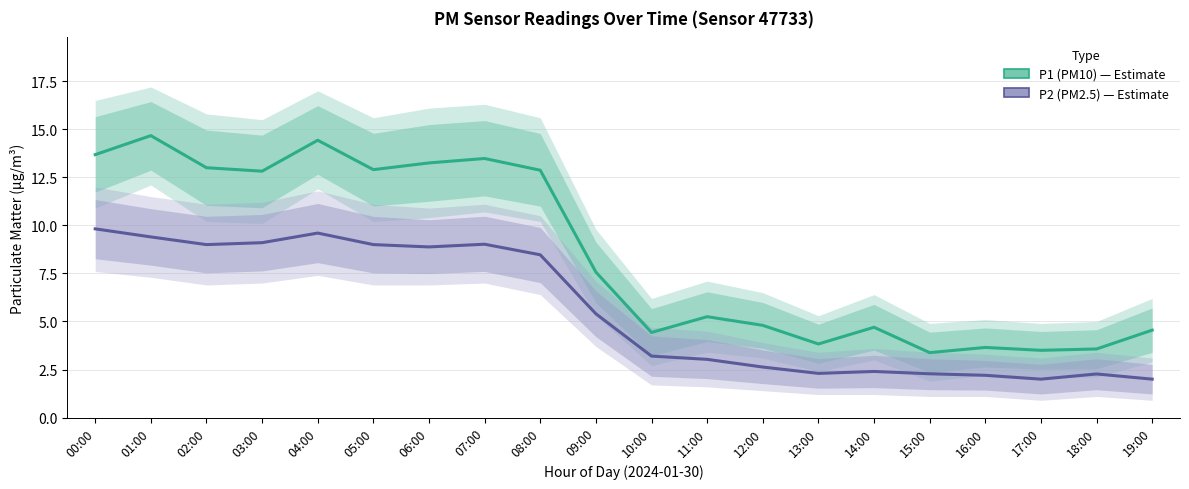

True or false: P2 (PM2.5) and P1 (PM10) intersect in this chart.

False